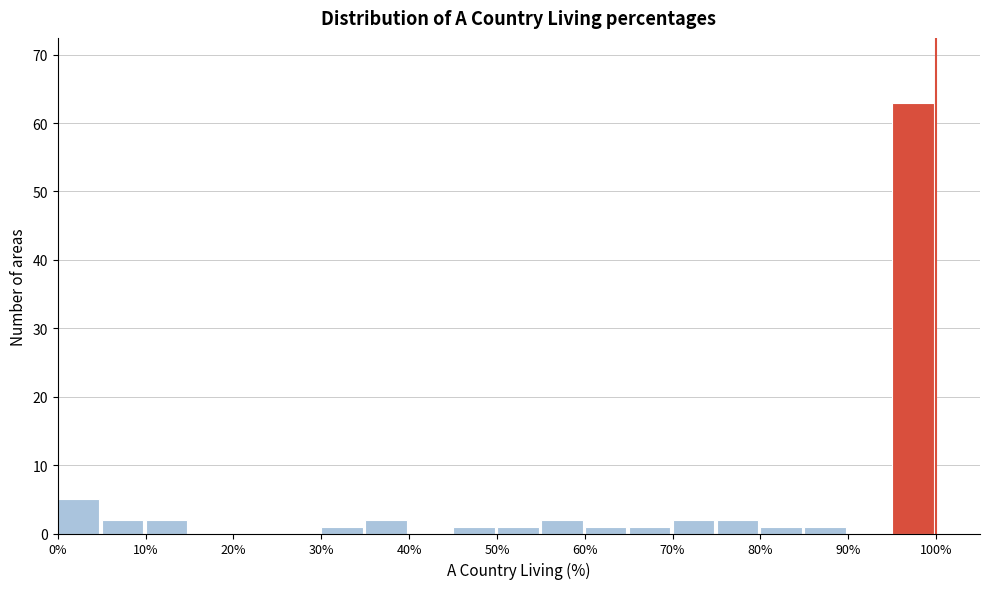

How tall is the bar that spans 10 to 15 on the x-axis? The values are not printed on the chart, so give them approximately, as read against the axis.

2